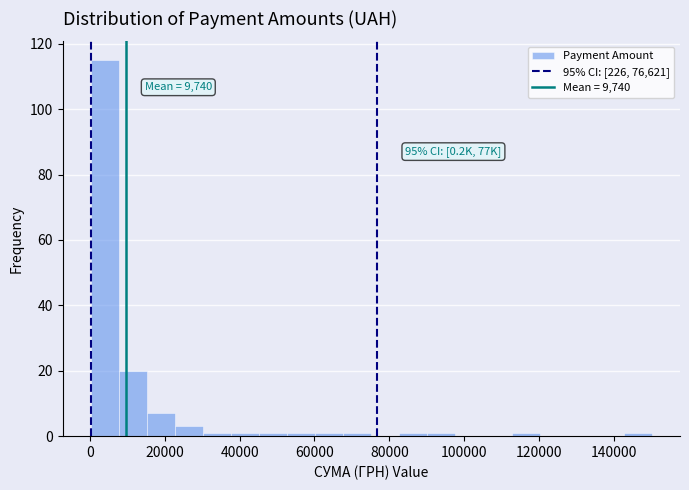

Around what value on the x-axis is the tallest bar? Give the approximate position of its centre, as read against the axis.

4000